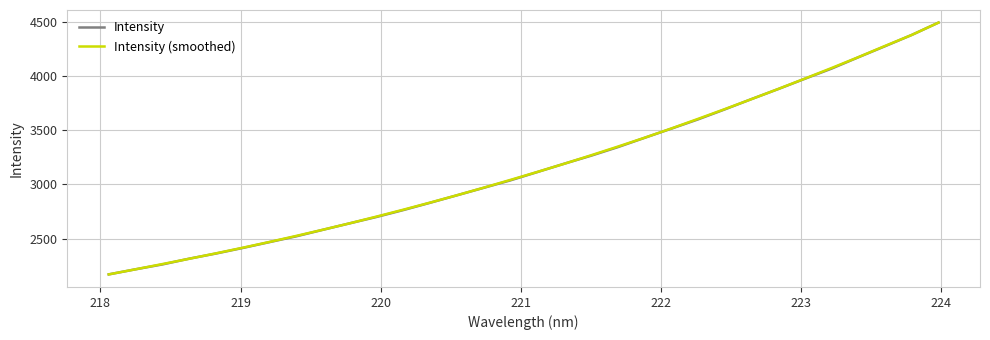

What is the maximum value for Intensity (smoothed)?

4490.8